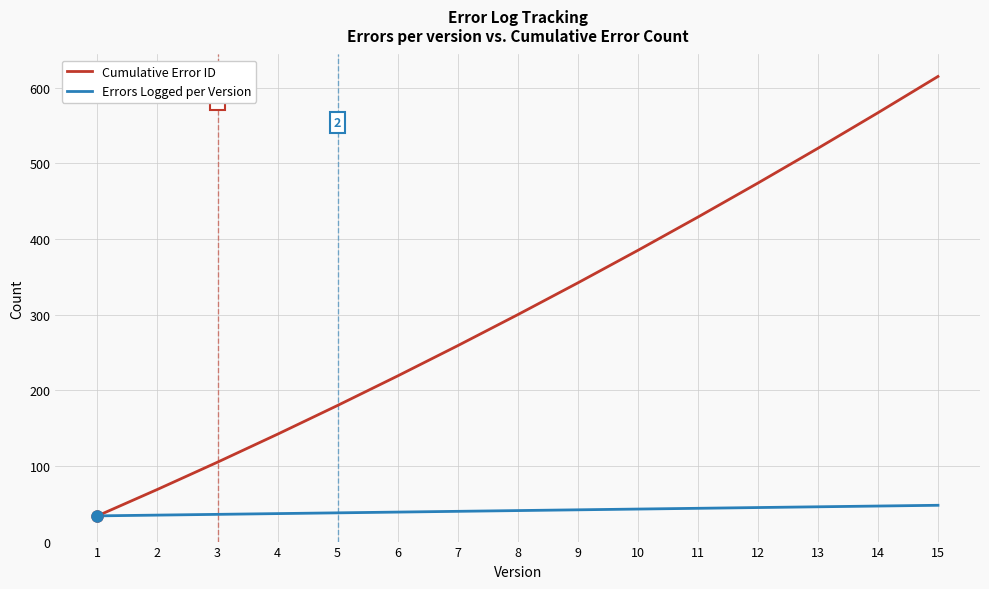

What is the difference between the highest and lowest values at 8?

259